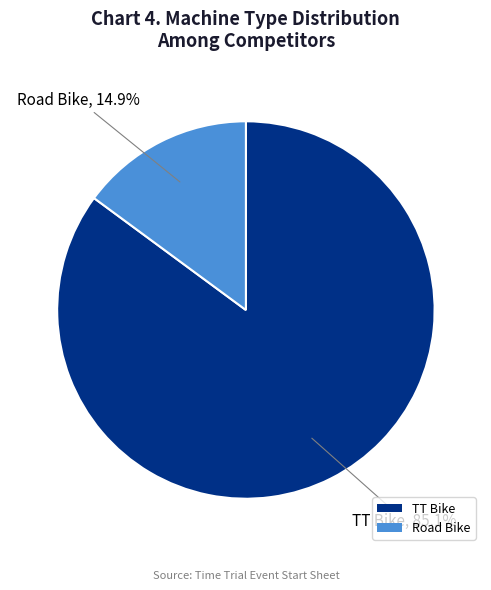

Does any single category account for the majority?

Yes